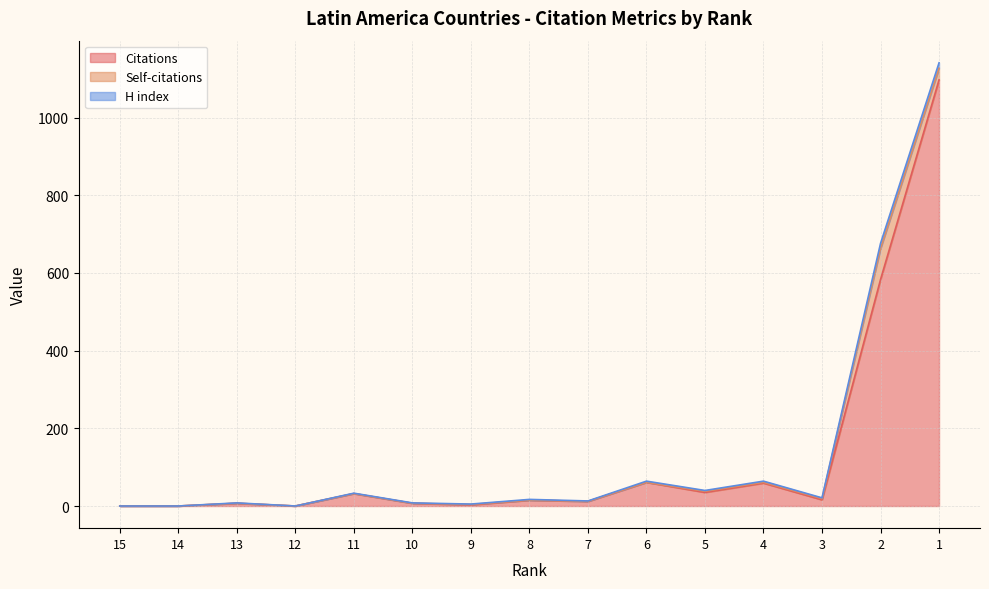

True or false: Self-citations has a value of 1 at 9.

True